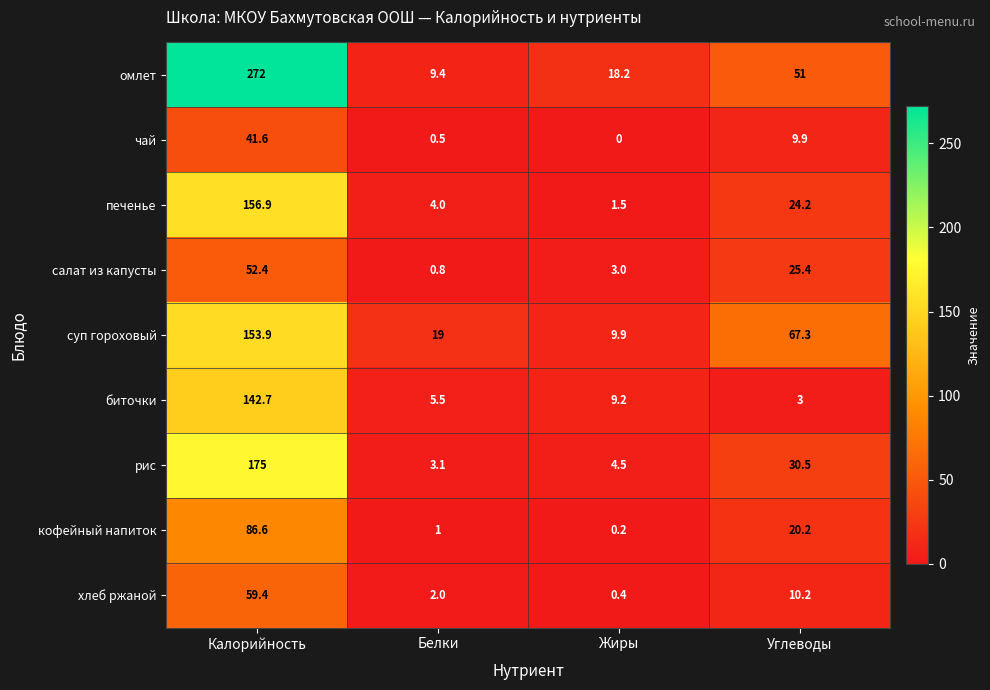

Which category has the highest value across all series?

Калорийность